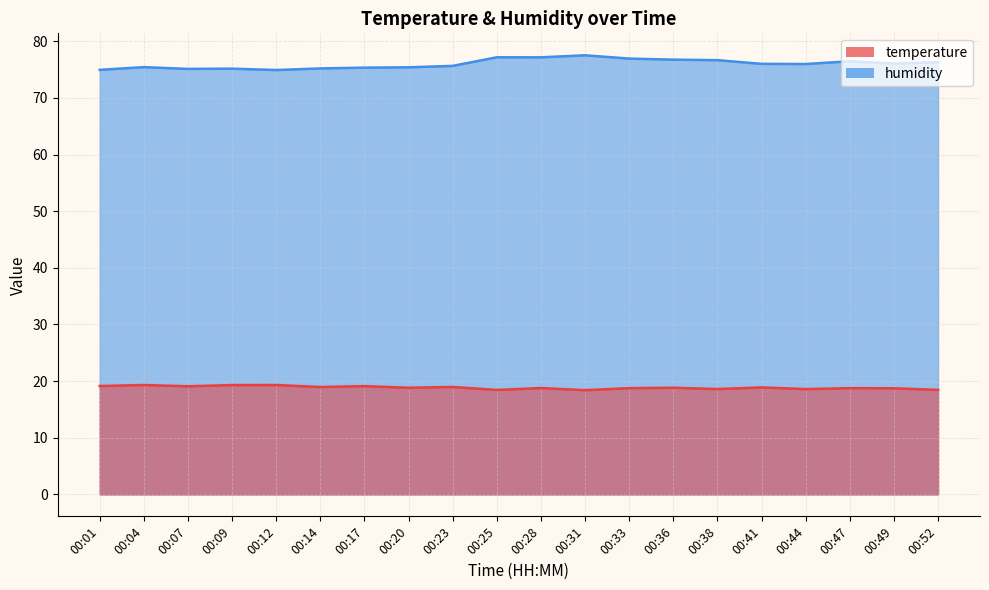

Reading right to left, list all the values displayed in this chart.

temperature: 00:52=18.4	00:49=18.7	00:47=18.8	00:44=18.6	00:41=18.9	00:38=18.6	00:36=18.8	00:33=18.8	00:31=18.4	00:28=18.8	00:25=18.4	00:23=19.0	00:20=18.8	00:17=19.1	00:14=19.0	00:12=19.3	00:09=19.3	00:07=19.1	00:04=19.3	00:01=19.1
humidity: 00:52=76.3	00:49=76.1	00:47=76.5	00:44=76.0	00:41=76.0	00:38=76.7	00:36=76.8	00:33=77.0	00:31=77.5	00:28=77.2	00:25=77.2	00:23=75.7	00:20=75.4	00:17=75.3	00:14=75.2	00:12=74.9	00:09=75.2	00:07=75.1	00:04=75.4	00:01=75.0